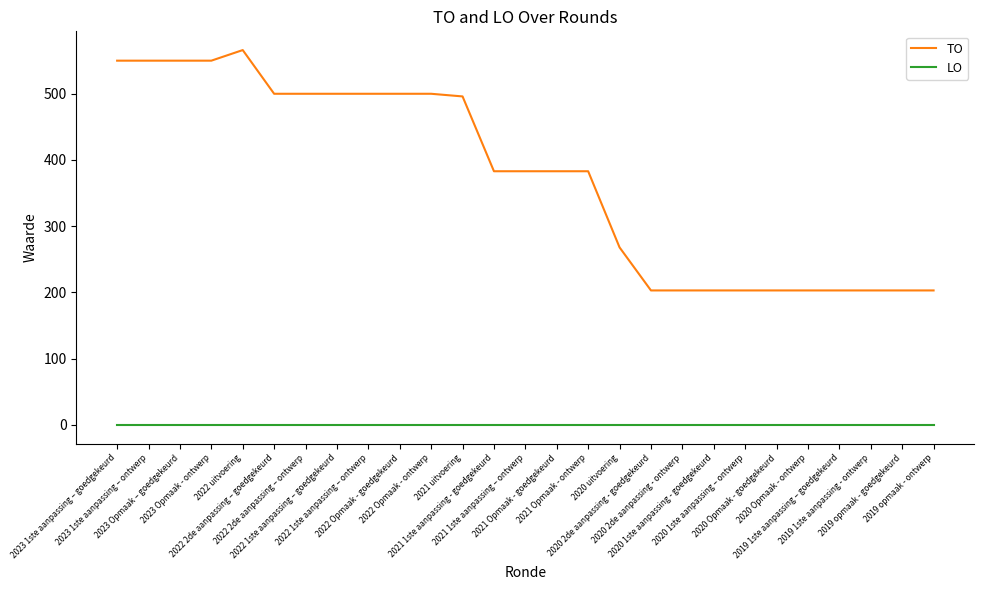

How many values in the TO series are below 383?

11